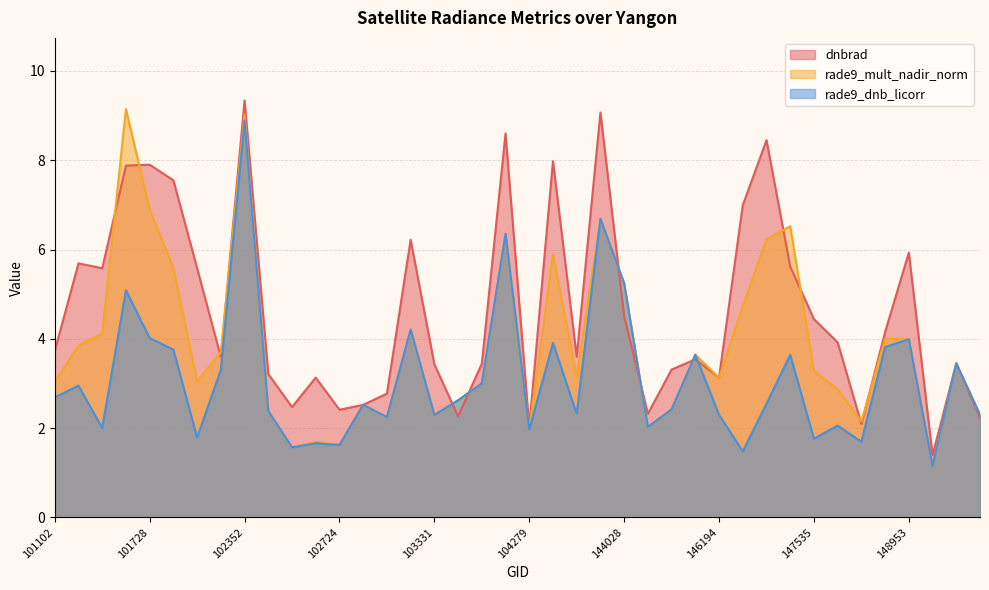

Reading left to right, extract all data points from this chart.

dnbrad: 101102=3.7	101226=5.7	101482=5.6	101605=7.9	101728=7.9	101849=7.5	101986=5.6	102232=3.6	102352=9.3	102474=3.2	102595=2.5	102602=3.1	102724=2.4	102965=2.5	103083=2.8	103202=6.2	103331=3.4	103566=2.3	103686=3.4	103804=8.6	104279=2.0	106644=8.0	106863=3.6	143835=9.1	144028=4.5	144221=2.3	144831=3.3	145028=3.5	146194=3.1	146576=7.0	146965=8.4	147159=5.6	147535=4.4	147924=3.9	148121=2.1	148334=4.2	148953=5.9	149155=1.4	149345=3.5	151221=2.2
rade9_mult_nadir_norm: 101102=3.0	101226=3.8	101482=4.1	101605=9.1	101728=6.9	101849=5.6	101986=3.0	102232=3.7	102352=9.0	102474=2.4	102595=1.6	102602=1.7	102724=1.6	102965=2.5	103083=2.2	103202=4.2	103331=2.3	103566=2.6	103686=3.0	103804=6.3	104279=2.0	106644=5.9	106863=3.1	143835=6.7	144028=5.2	144221=2.0	144831=2.4	145028=3.6	146194=3.1	146576=4.7	146965=6.2	147159=6.5	147535=3.3	147924=2.9	148121=2.1	148334=4.0	148953=4.0	149155=1.2	149345=3.5	151221=2.3
rade9_dnb_licorr: 101102=2.7	101226=2.9	101482=2.0	101605=5.1	101728=4.0	101849=3.8	101986=1.8	102232=3.3	102352=8.9	102474=2.4	102595=1.6	102602=1.7	102724=1.6	102965=2.5	103083=2.2	103202=4.2	103331=2.3	103566=2.6	103686=3.0	103804=6.3	104279=2.0	106644=3.9	106863=2.3	143835=6.7	144028=5.2	144221=2.0	144831=2.4	145028=3.6	146194=2.3	146576=1.5	146965=2.5	147159=3.6	147535=1.8	147924=2.1	148121=1.7	148334=3.8	148953=4.0	149155=1.2	149345=3.5	151221=2.3